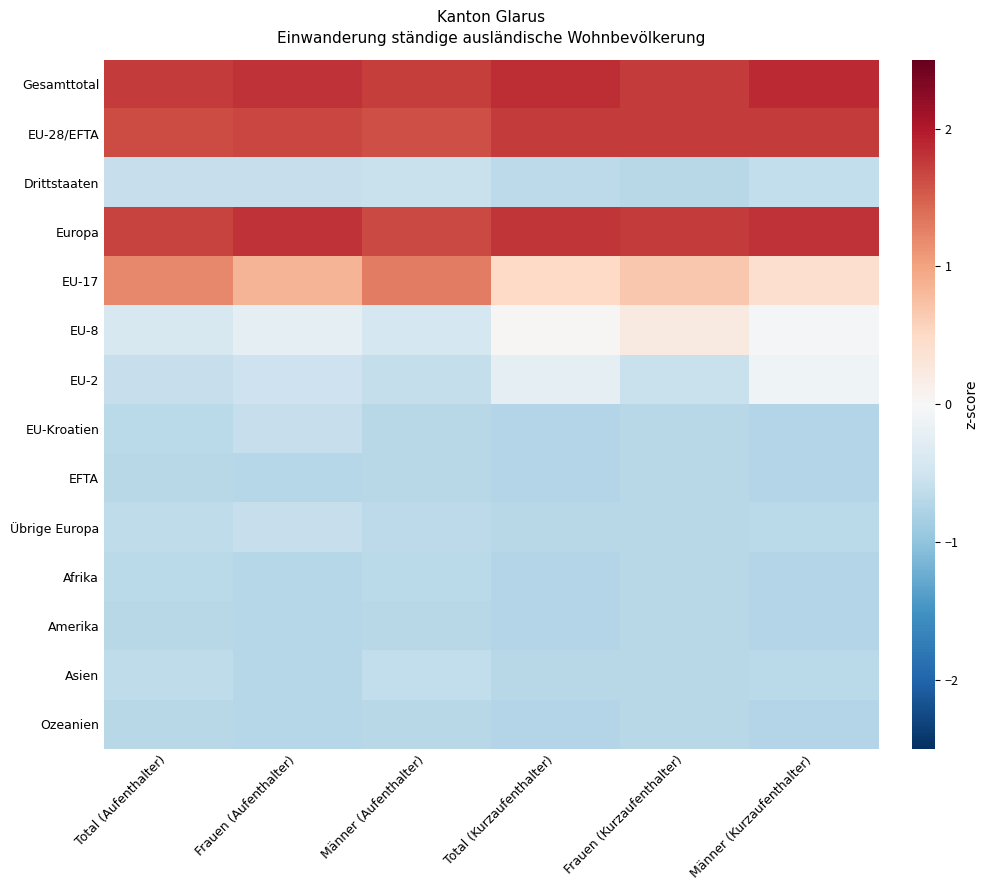

Rank the series by their maximum value, from lowest to highest.

EFTA, Amerika, Ozeanien, Afrika, Asien, EU-Kroatien, Übrige Europa, Drittstaaten, EU-2, EU-8, EU-17, EU-28/EFTA, Europa, Gesamttotal